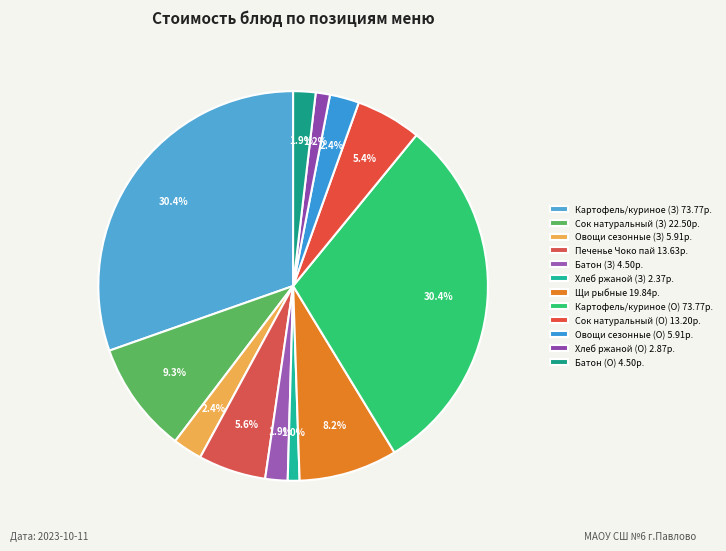

How many segments does this pie chart have?

12